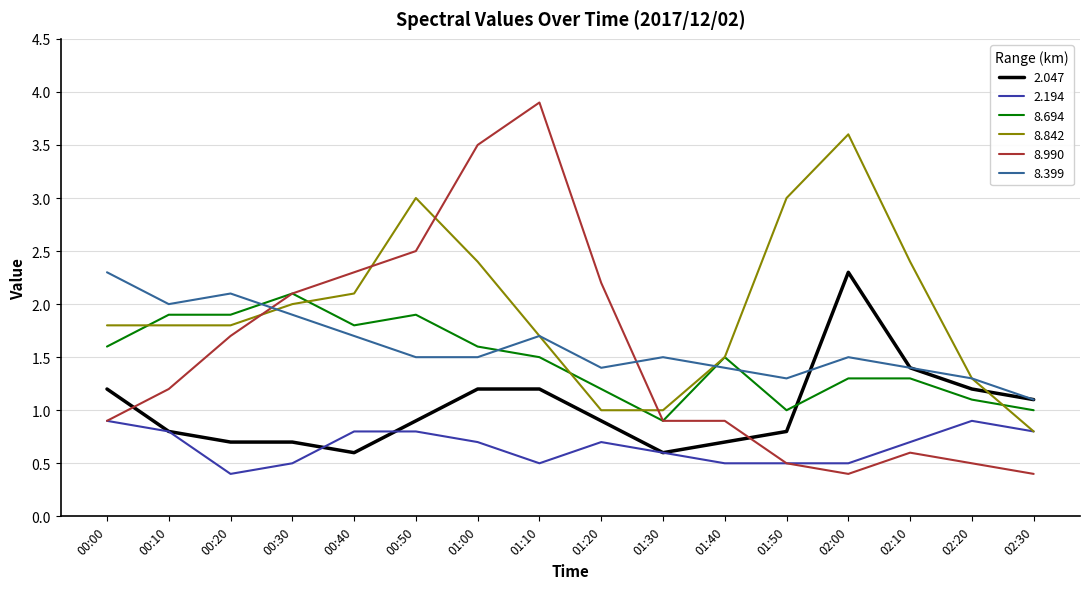

What is the sum of the 8.694 values at 02:00 and 00:00?

2.9